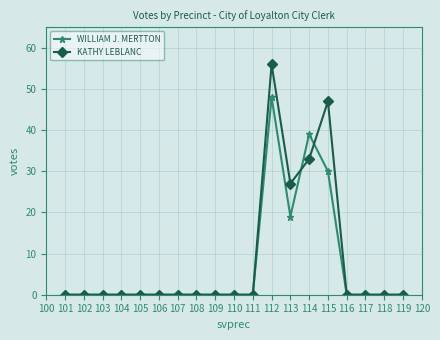

Does the chart display data point markers on the line(s)?

Yes